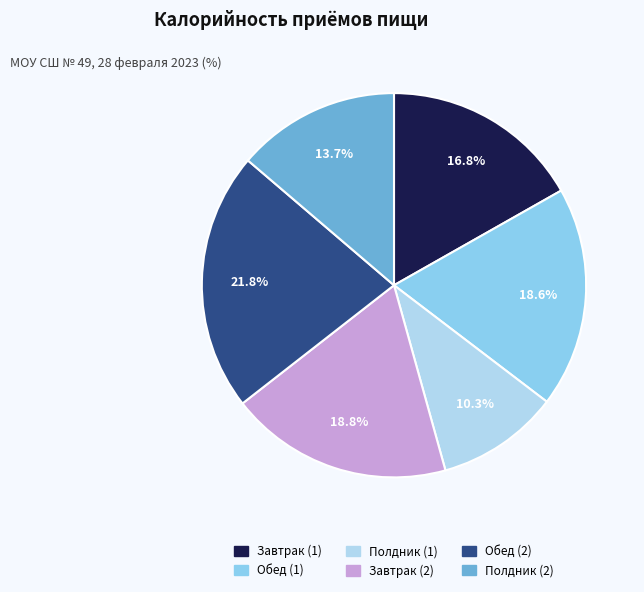

What is the smallest slice in the pie chart?

Полдник (1)